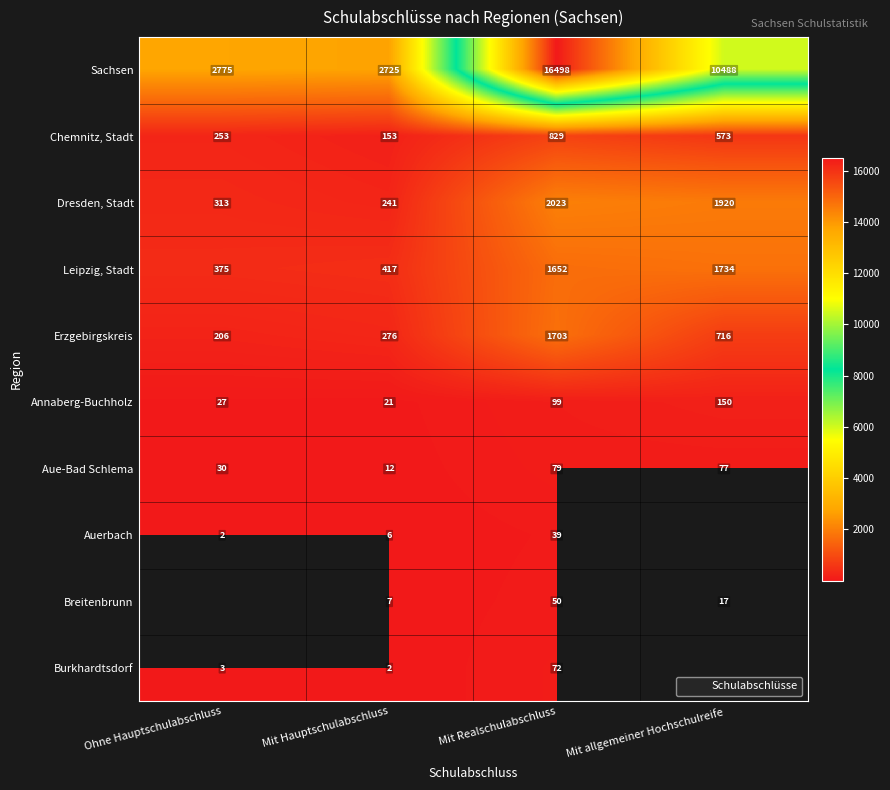

What is the spread (max minus min) of values at Mit Hauptschulabschluss?

2723.0